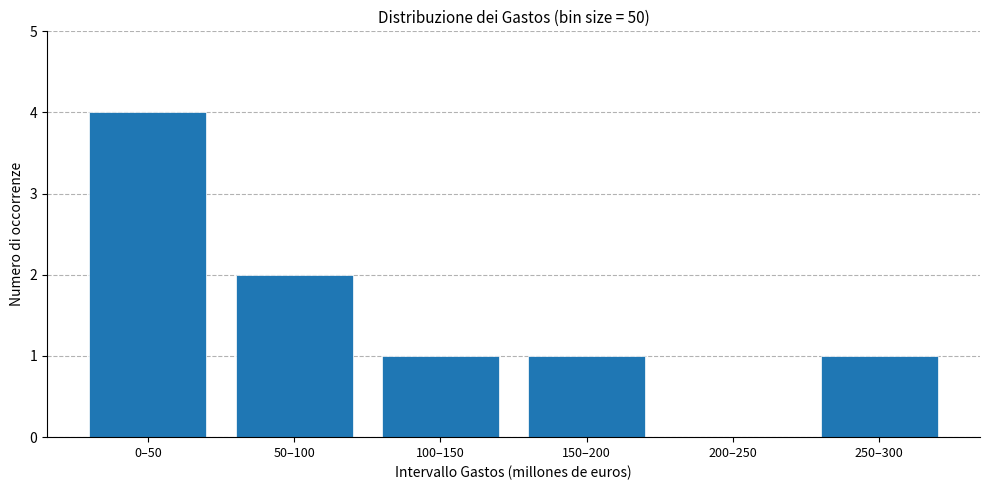

Reading left to right, transcribe all the data shown in this chart.

0–50=4	50–100=2	100–150=1	150–200=1	200–250=0	250–300=1